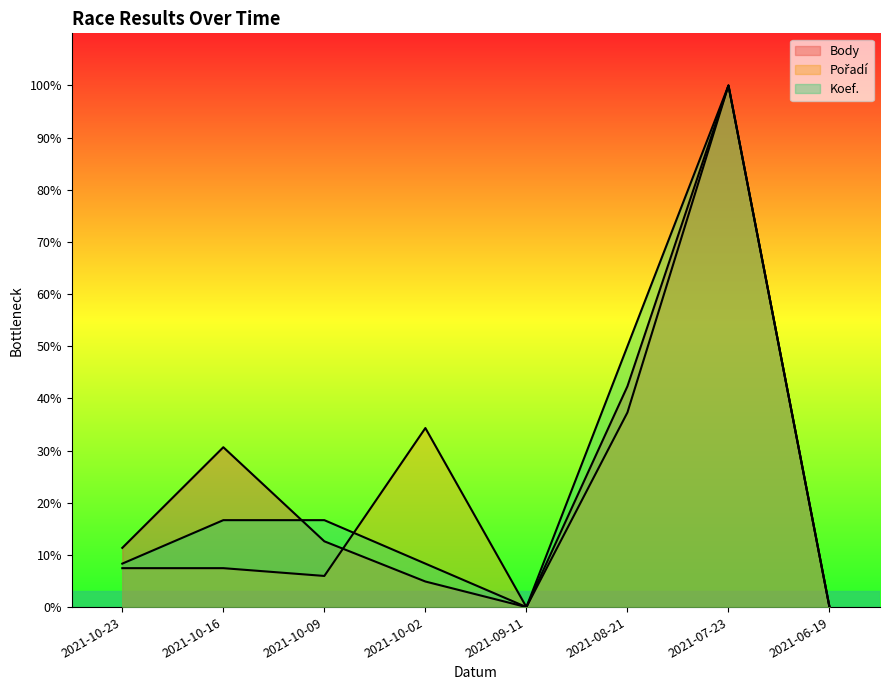

True or false: Pořadí has more than 0 interior local peaks.

True